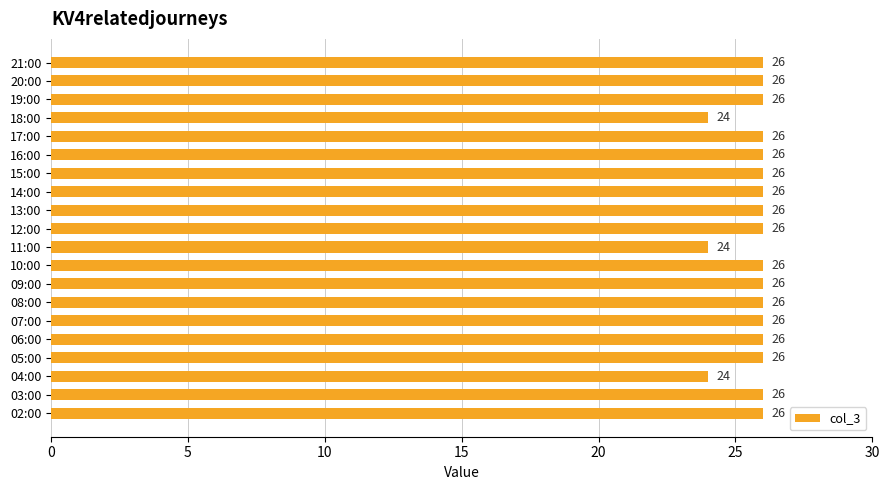

How many categories are shown in the chart?

20